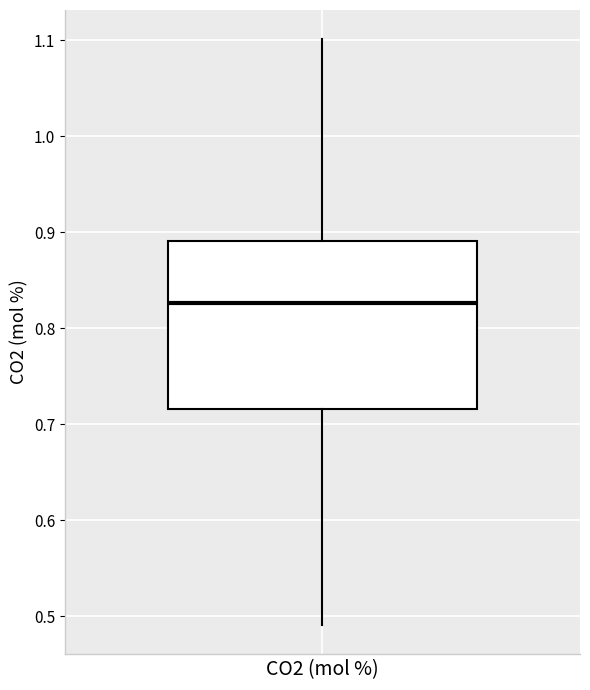

Where does the median line of the box for CO2 (mol %) sit on the y-axis? The values are not printed on the chart, so give them approximately, as read against the axis.

0.83